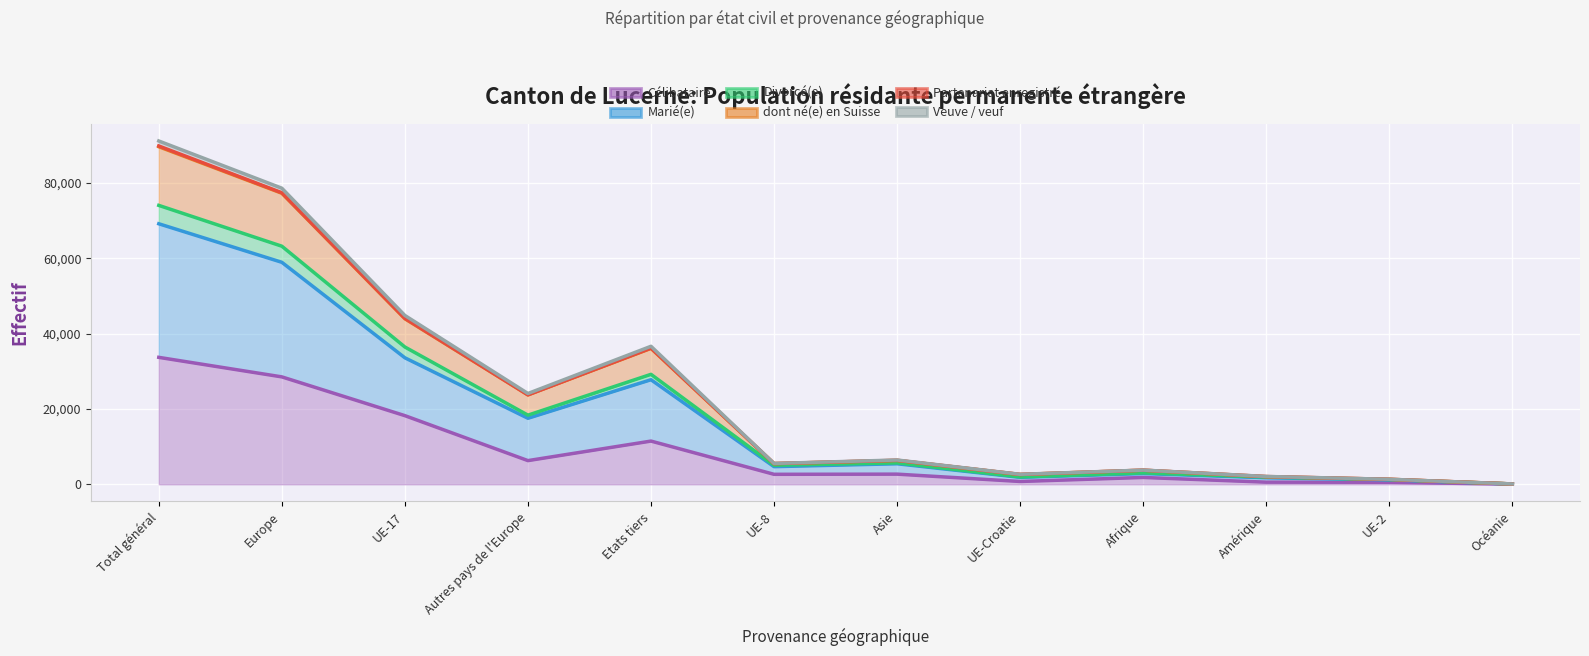

At which category does Marié(e) reach its first local valley?

Autres pays de l'Europe